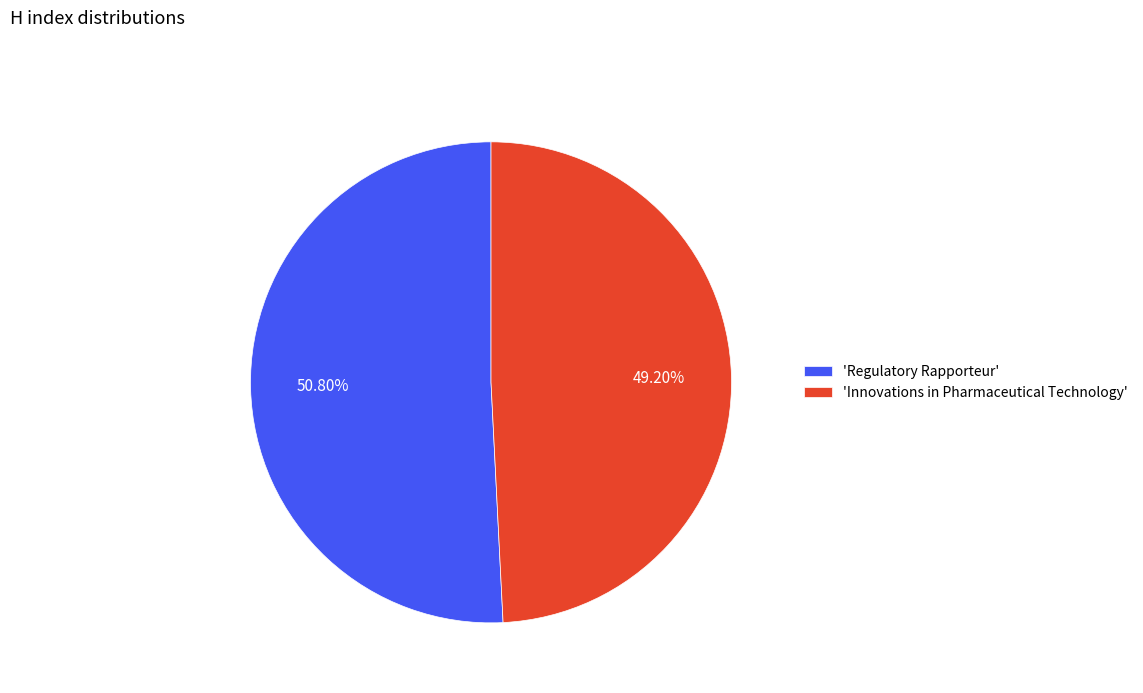

What is the largest slice in the pie chart?

'Regulatory Rapporteur'